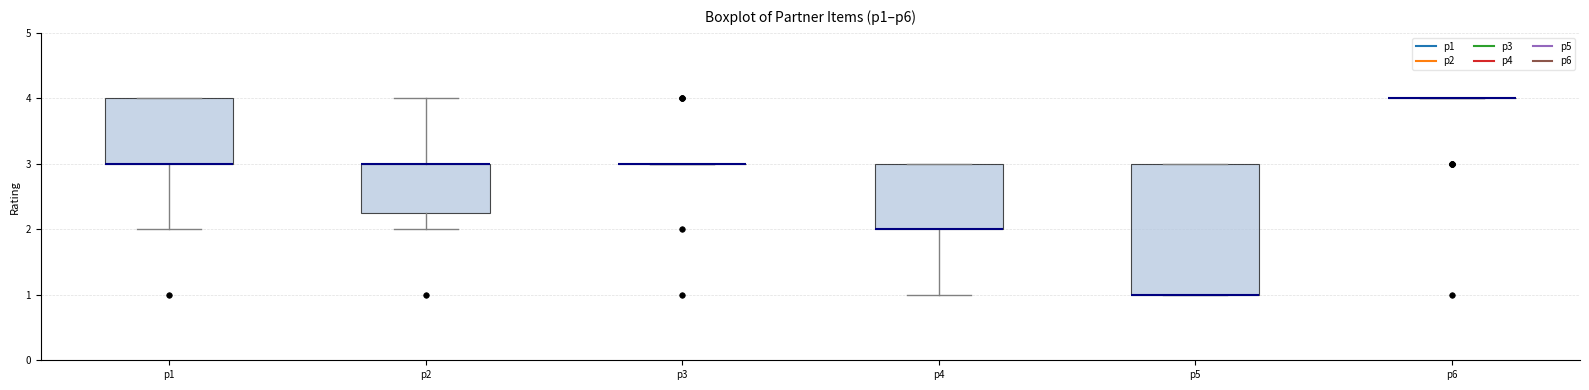

Comparing the boxes themselves (not the whiskers), which one is the tallest?

p5